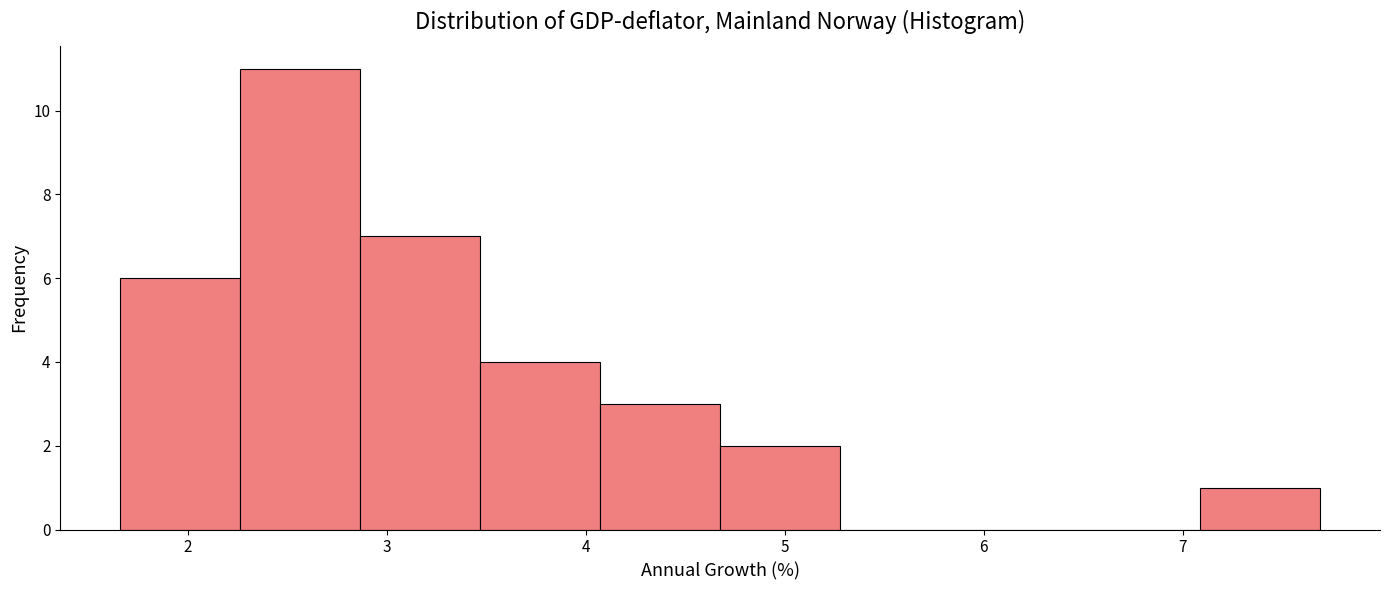

Which range on the x-axis has the tallest bar?

2.3 to 2.9